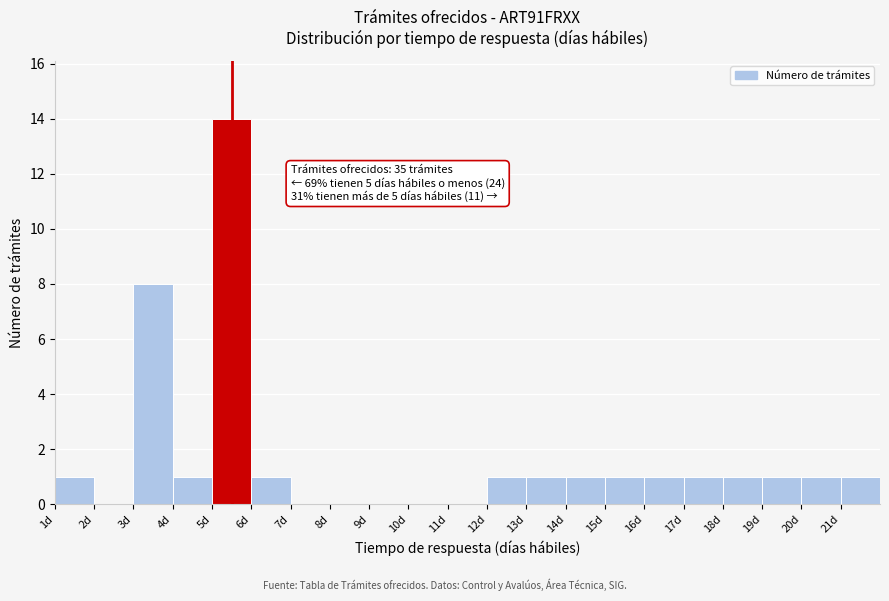

Which range on the x-axis has the tallest bar?

5 to 6